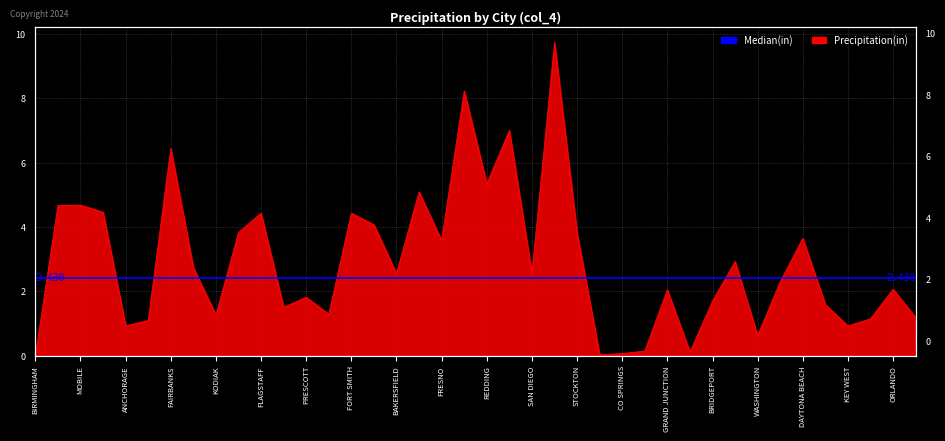

What is the value of the 19th point from the left?

3.6